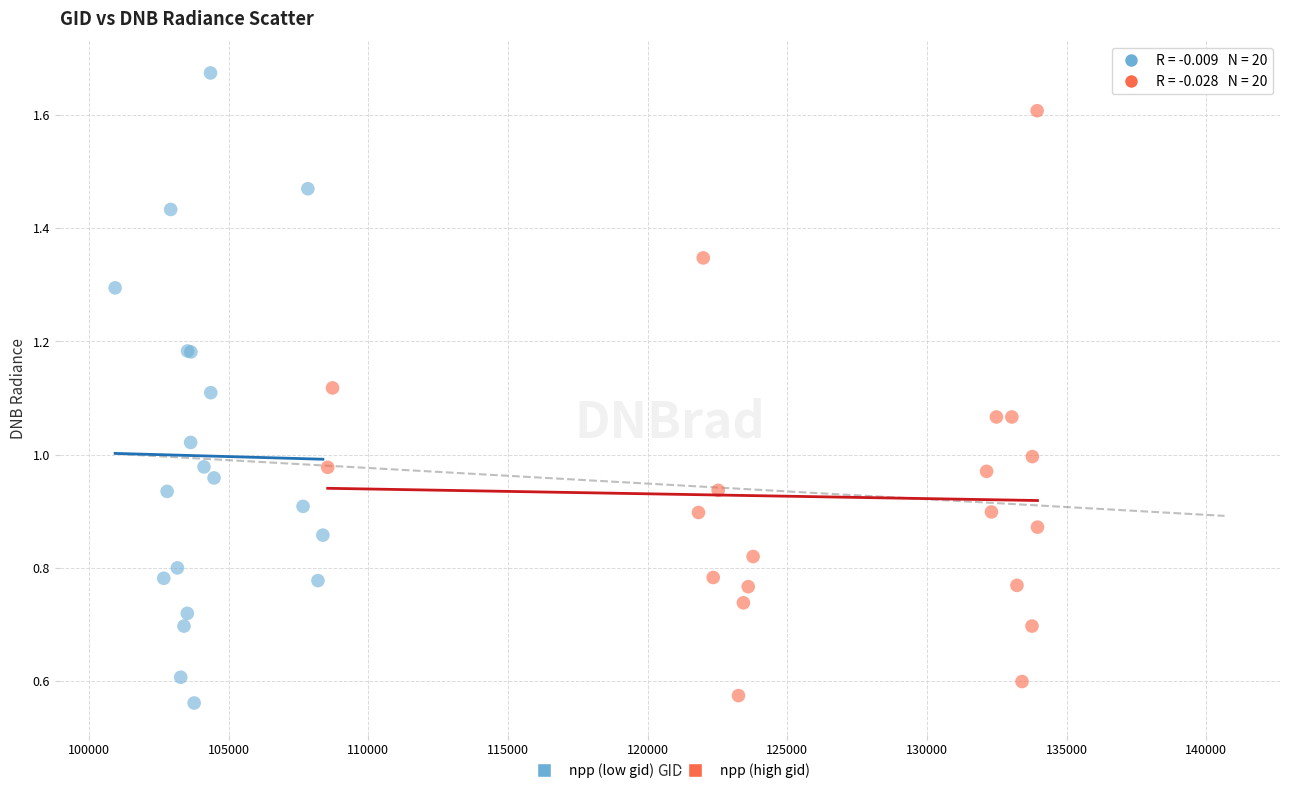

Which series reaches the minimum Y coordinate?

npp (low gid)